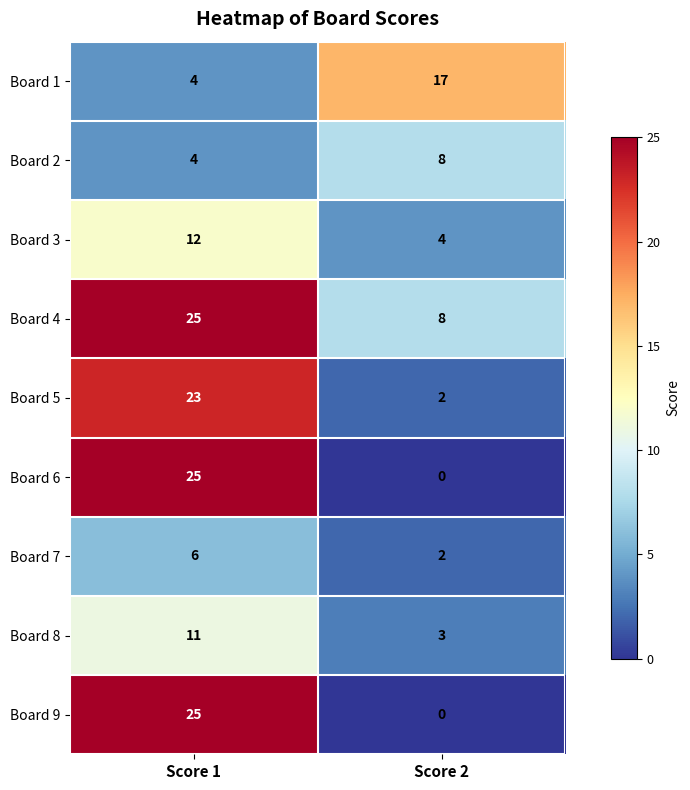

How many categories are shown in the chart?

2